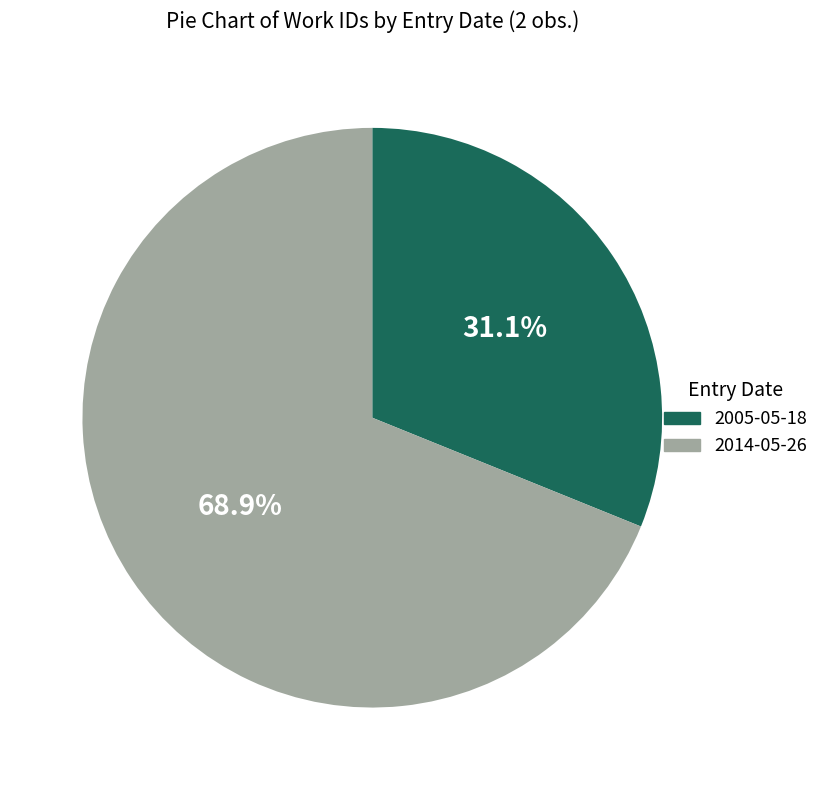

Does 2005-05-18 account for over 50% of the chart?

No